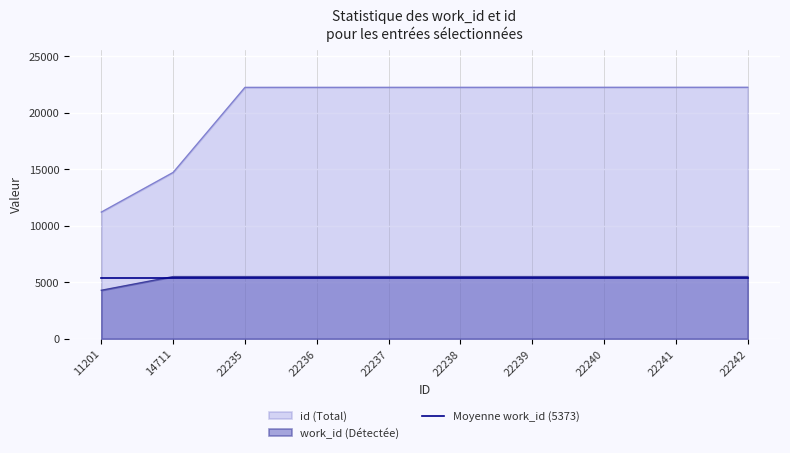

What is the greatest value displayed?

22242.0